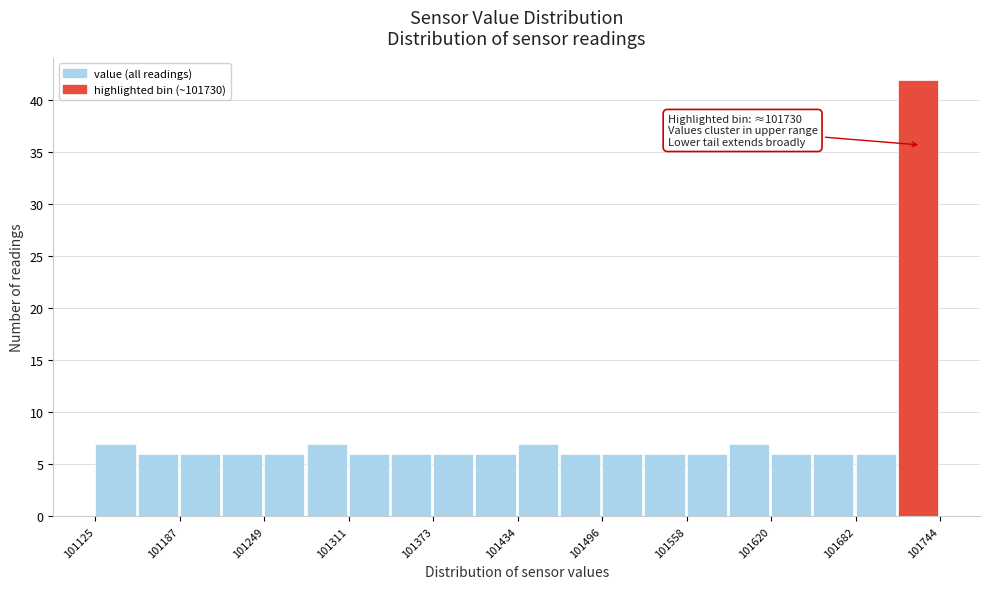

Read against the x-axis, roughly where is the centre of the tallest bar?

101730